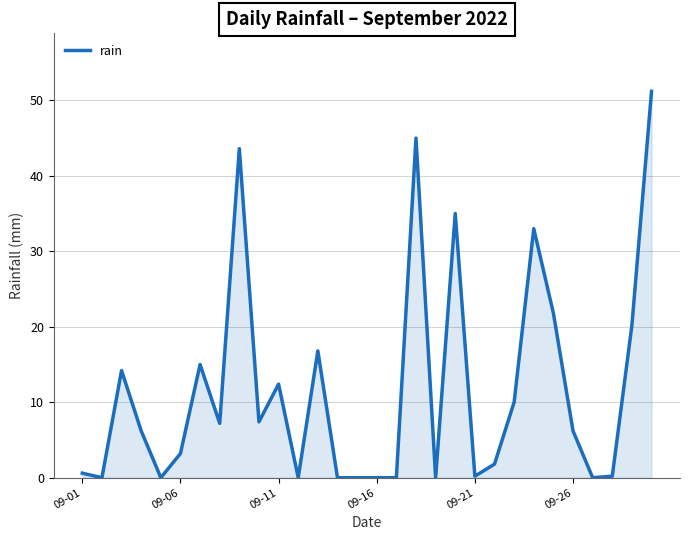

What is the difference between the maximum and minimum values?

51.2